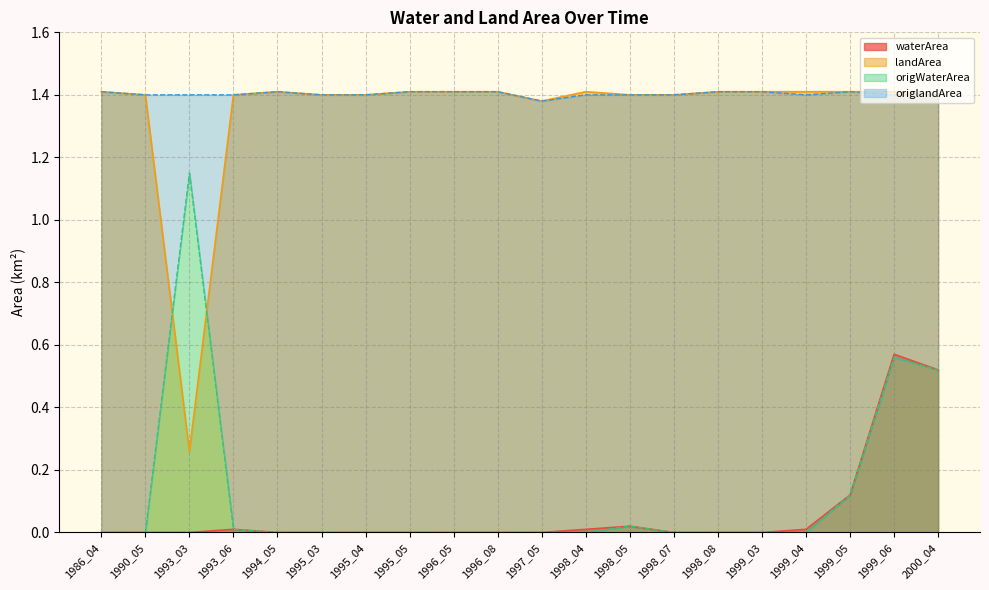

List the labels in order of waterArea value, smallest first.

1986_04, 1990_05, 1993_03, 1994_05, 1995_03, 1995_04, 1995_05, 1996_05, 1996_08, 1997_05, 1998_07, 1998_08, 1999_03, 1993_06, 1998_04, 1999_04, 1998_05, 1999_05, 2000_04, 1999_06